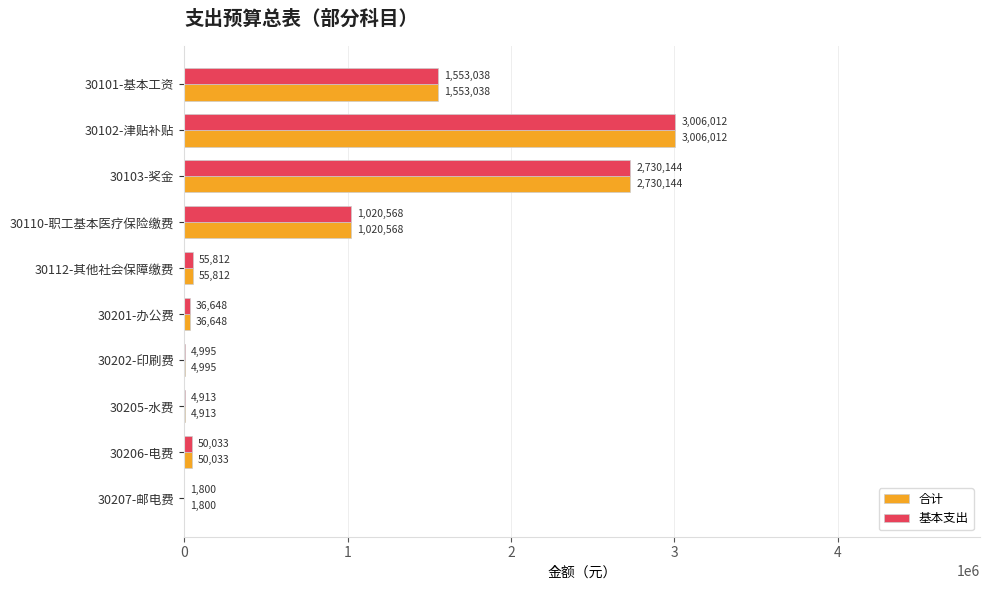

How many data points does each series have?

10